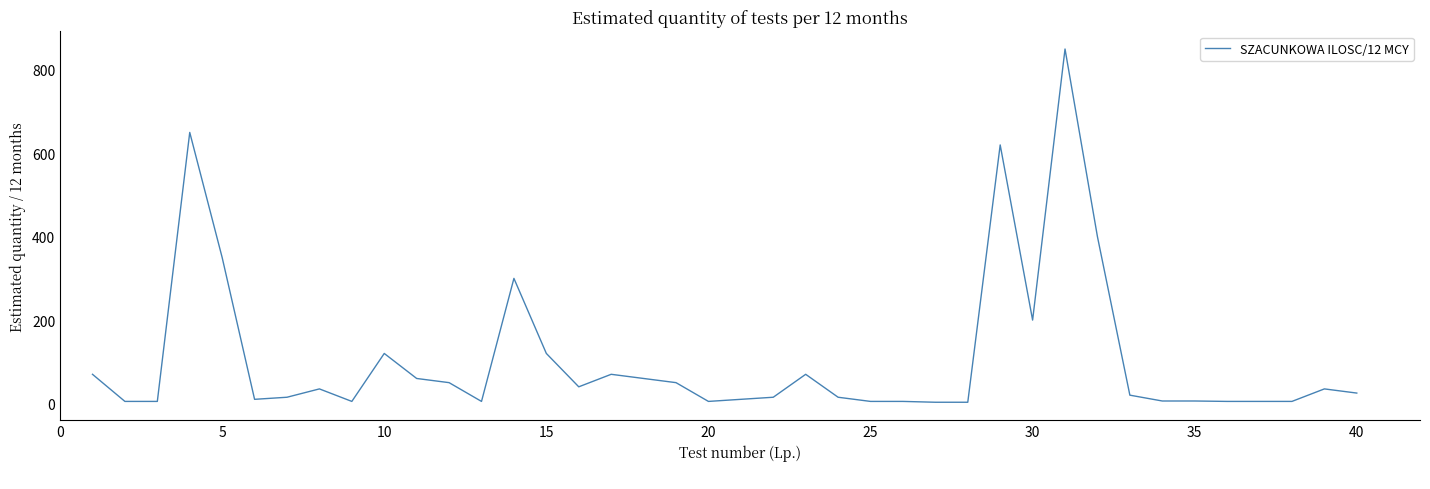

What is the difference between the maximum and minimum values?

847